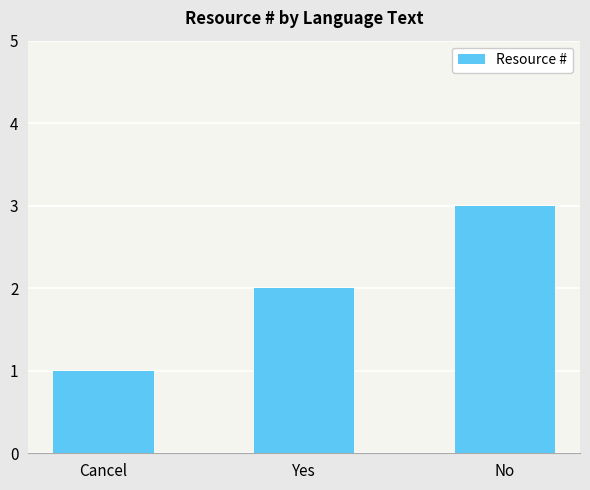

Reading right to left, list all the values displayed in this chart.

No=3	Yes=2	Cancel=1